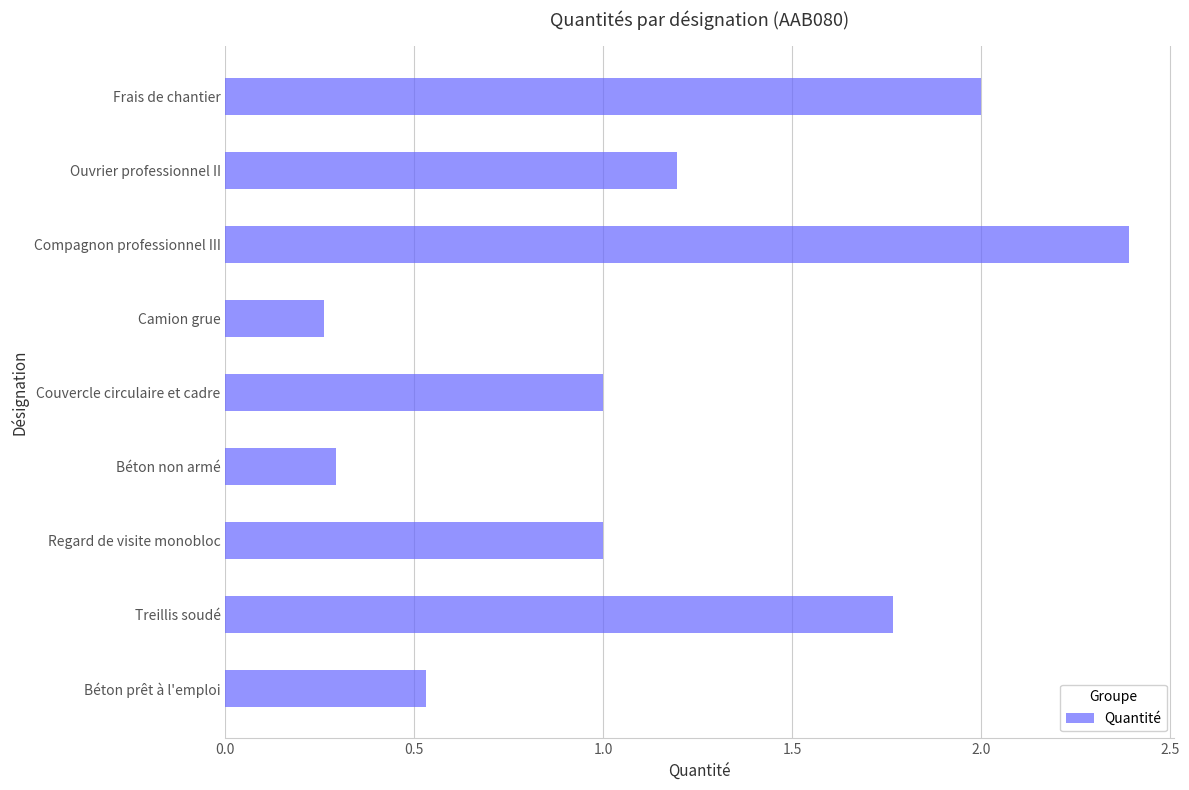

How many categories are shown in the chart?

9